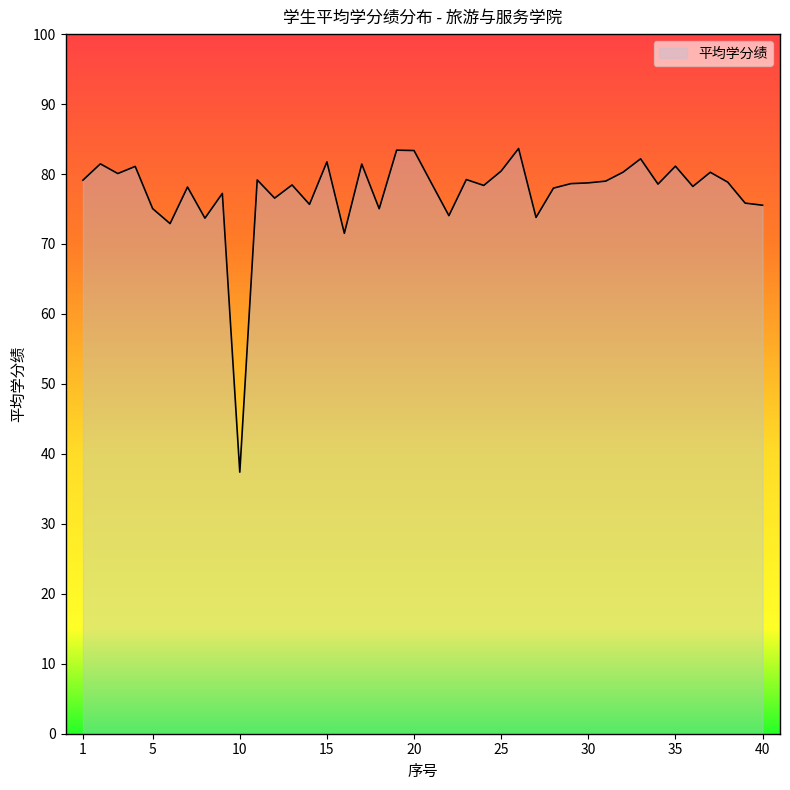

What is the difference between the maximum and minimum values?

46.3